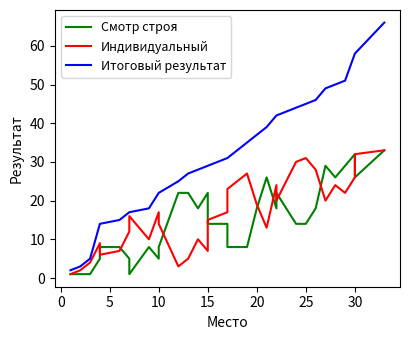

True or false: Итоговый результат and Индивидуальный intersect in this chart.

False